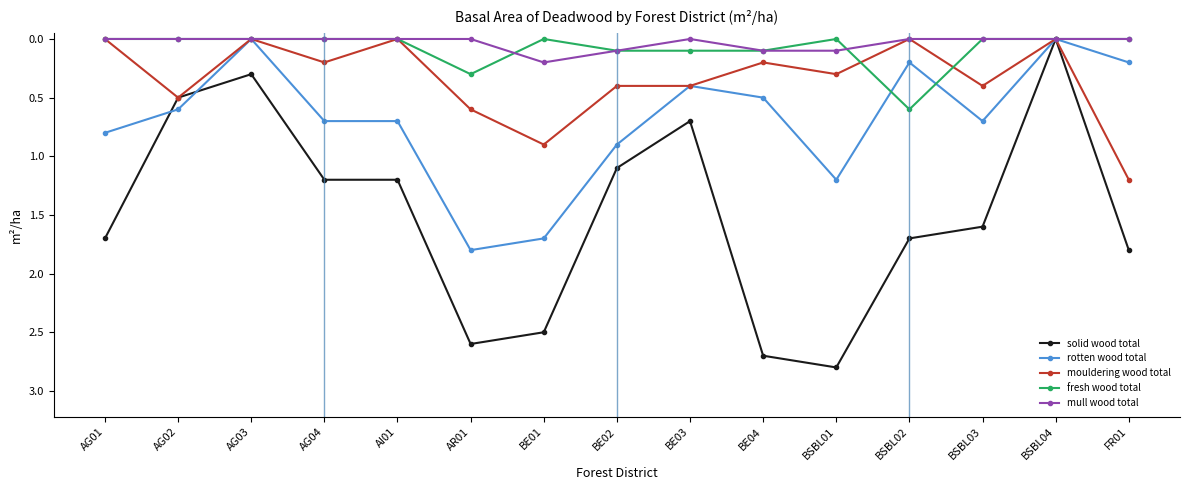

What is the greatest value displayed?

2.8